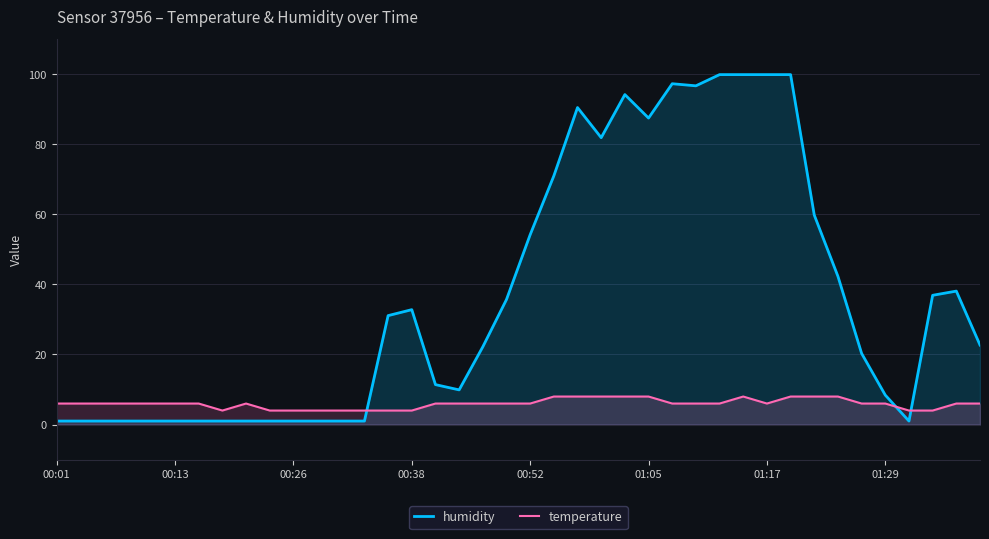

The humidity series shows 3.9 at 01:29. True or false?

False